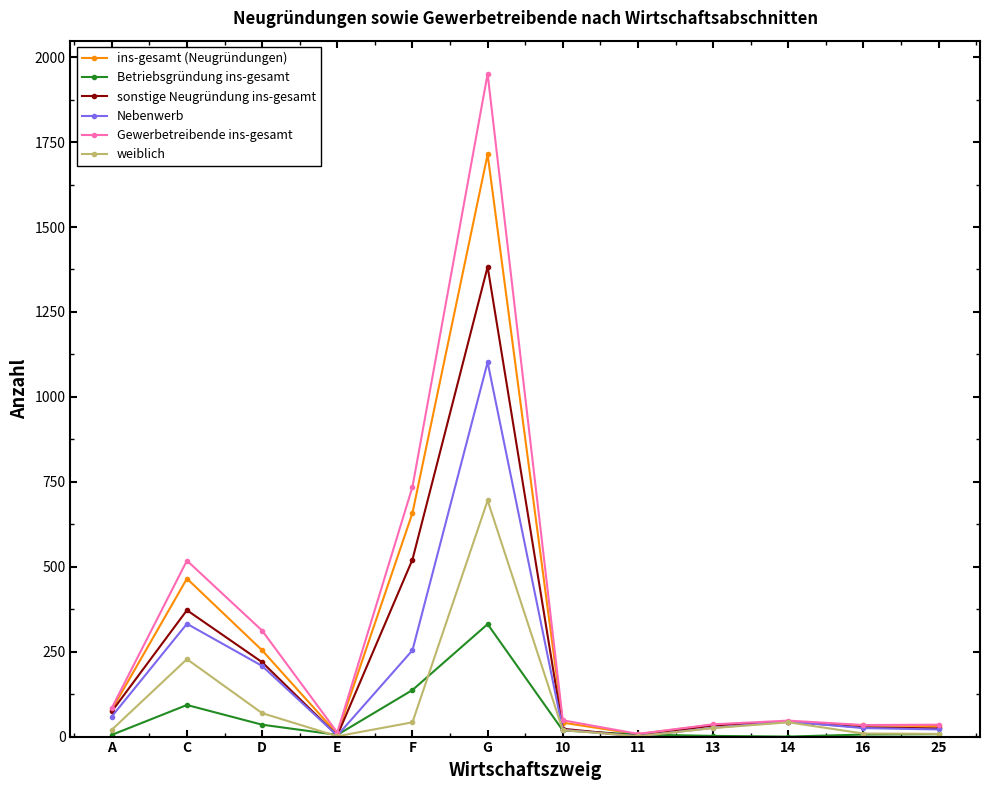

What is the maximum value for Nebenwerb?

1102